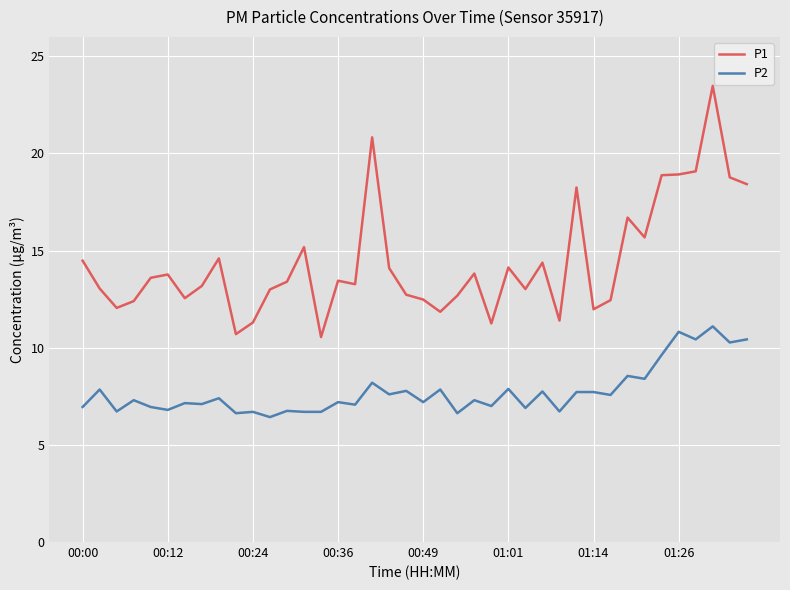

True or false: P2 and P1 cross at least once.

False